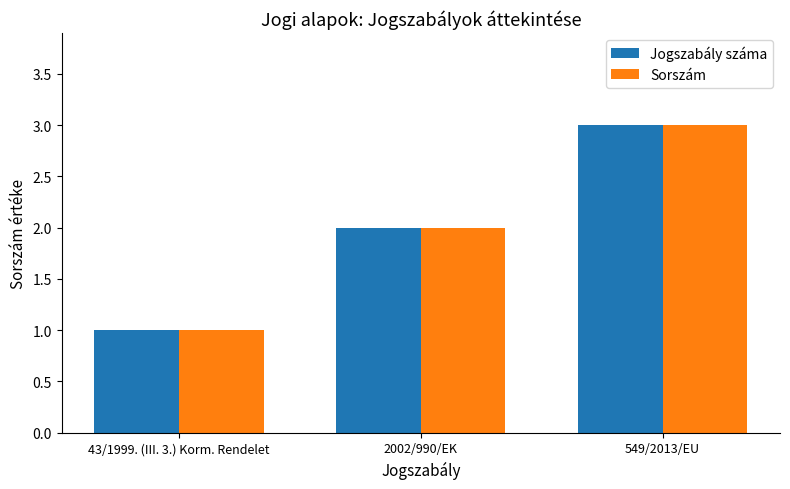

Are the bars grouped side by side (vs. stacked)?

Yes